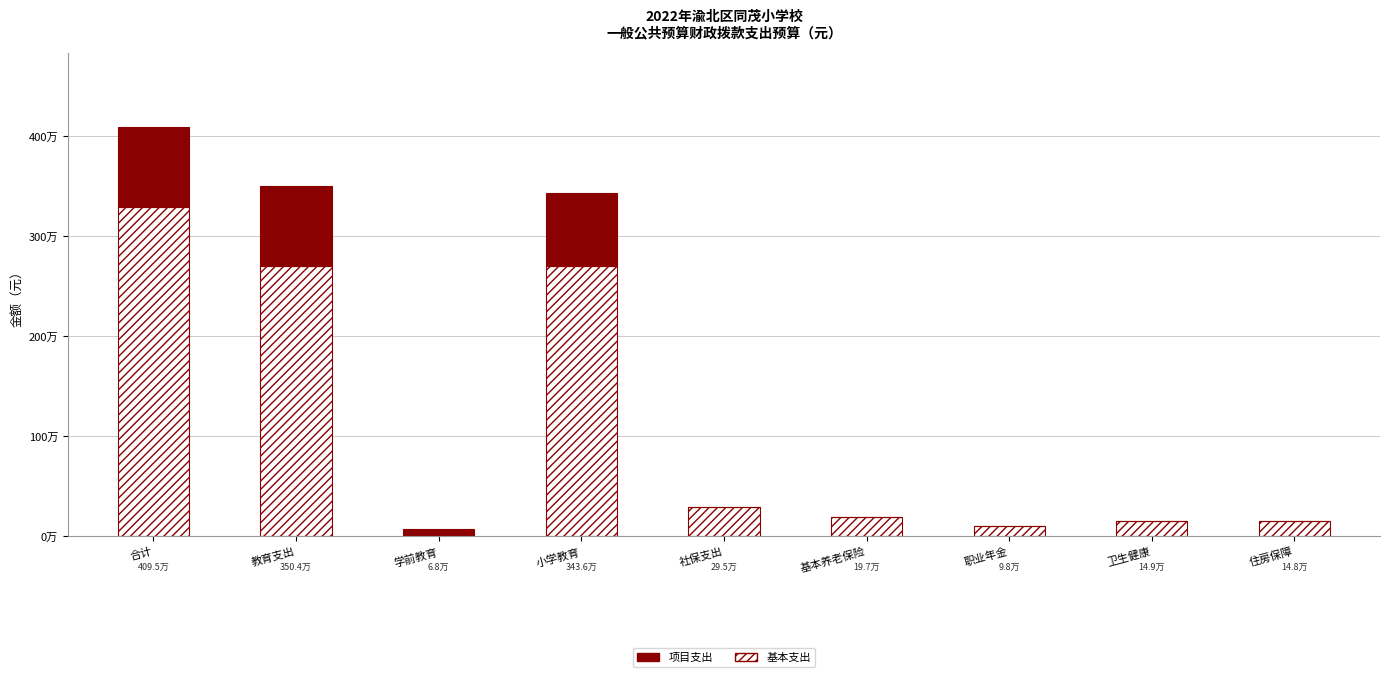

What are all the series names shown in the legend?

项目支出, 基本支出